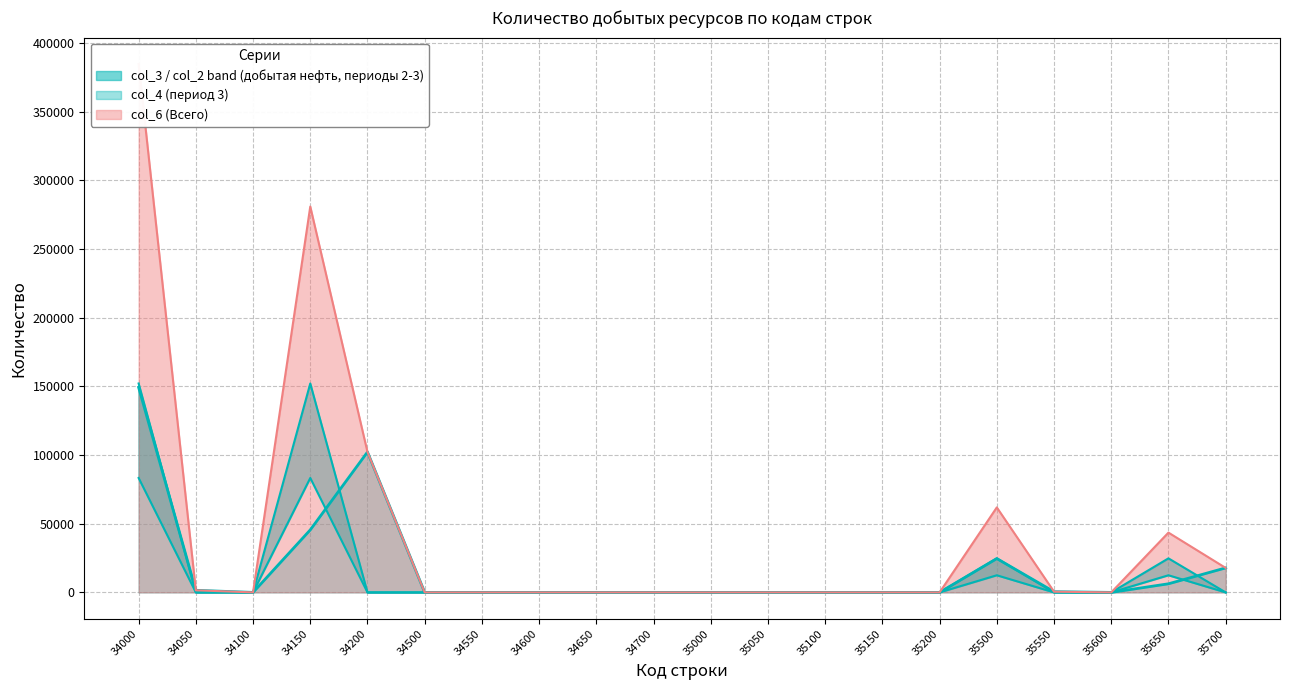

Reading left to right, extract all data points from this chart.

col_2: 83287	0	0	83287	0	0	0	0	0	0	0	0	0	0	0	12468	0	0	12468	0
col_3: 152054	0	0	152054	0	0	0	0	0	0	0	0	0	0	0	24778	0	0	24778	0
col_4: 149207	1530	0	45500	102177	0	0	0	0	0	0	0	0	0	0	24616	519	0	6268	17829
col_6: 384548	1530	0	280841	102177	0	0	0	0	0	0	0	0	0	0	61862	519	0	43514	17829